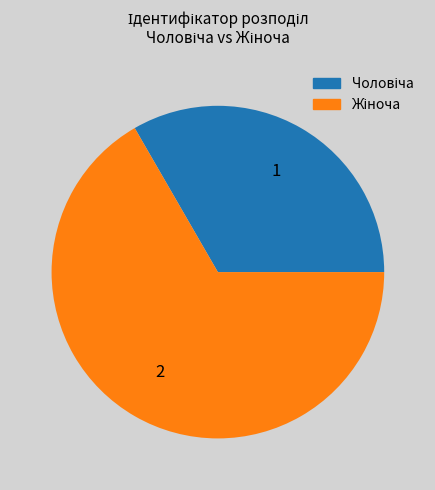

Is there any slice that represents more than half of the pie?

Yes